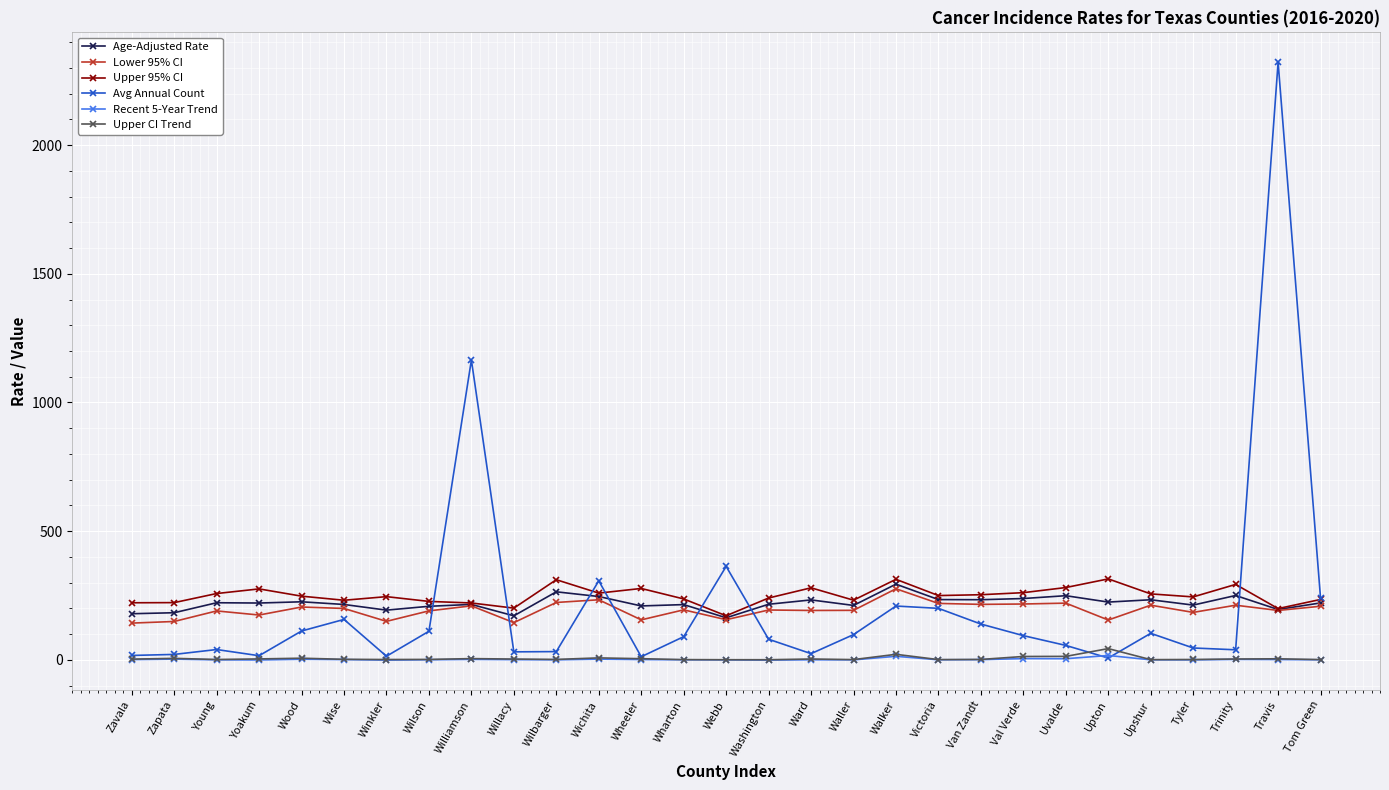

True or false: Age-Adjusted Rate has more than 0 interior local peaks.

True